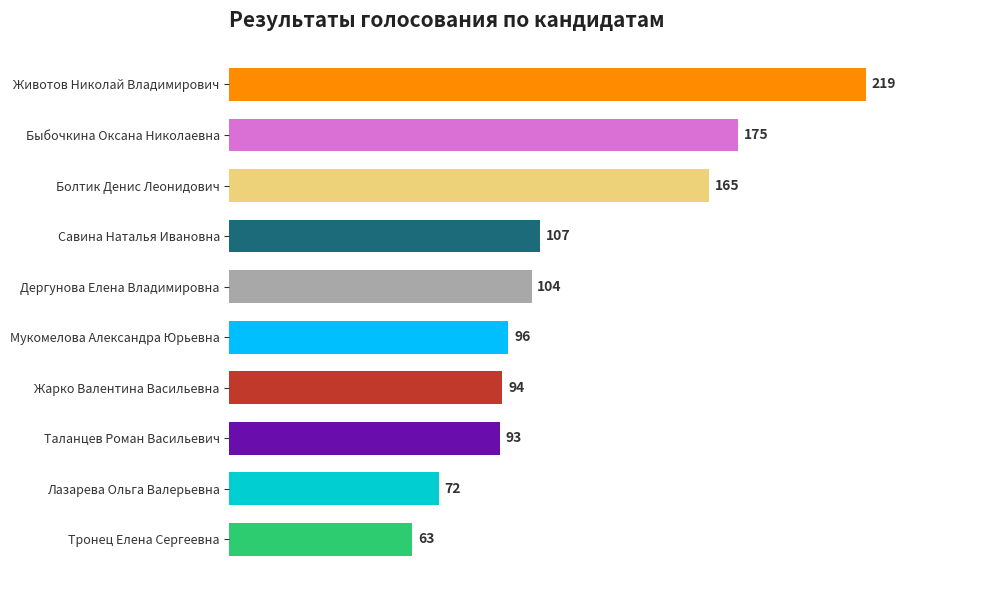

What is the minimum value shown in the chart?

63